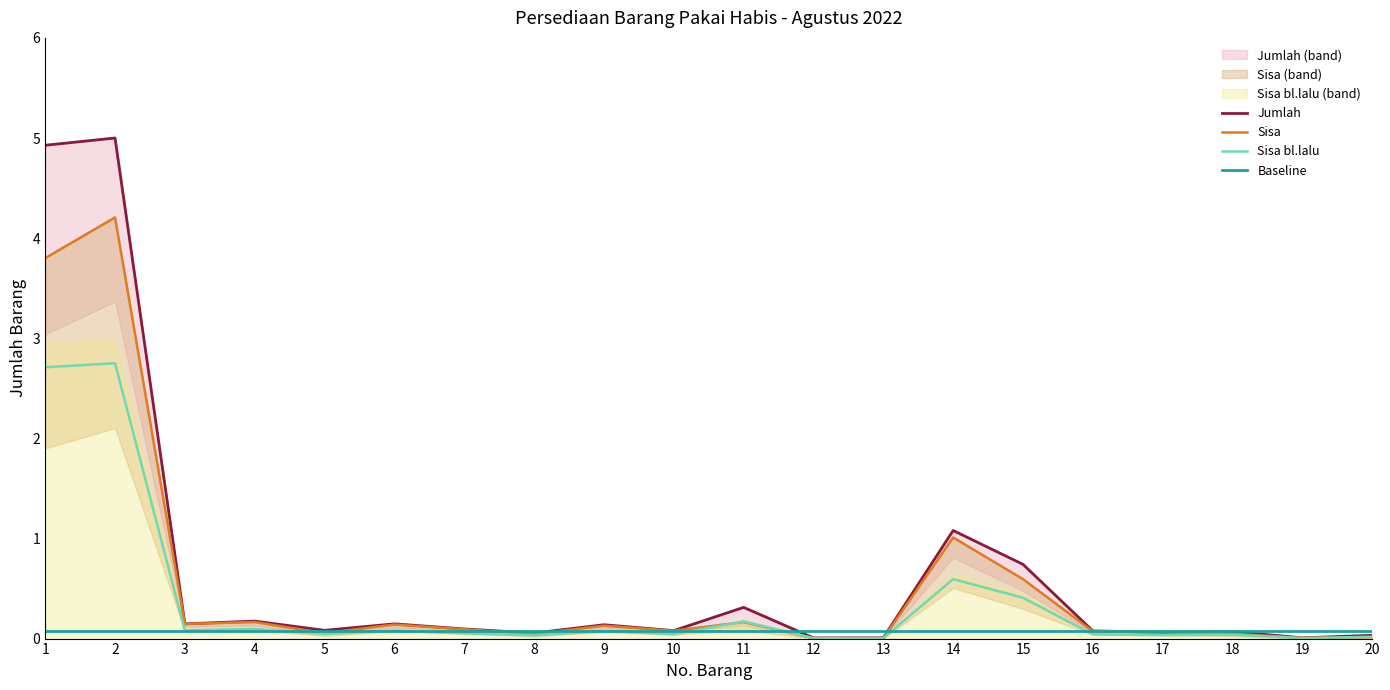

Which series has the widest spread of values?

Jumlah